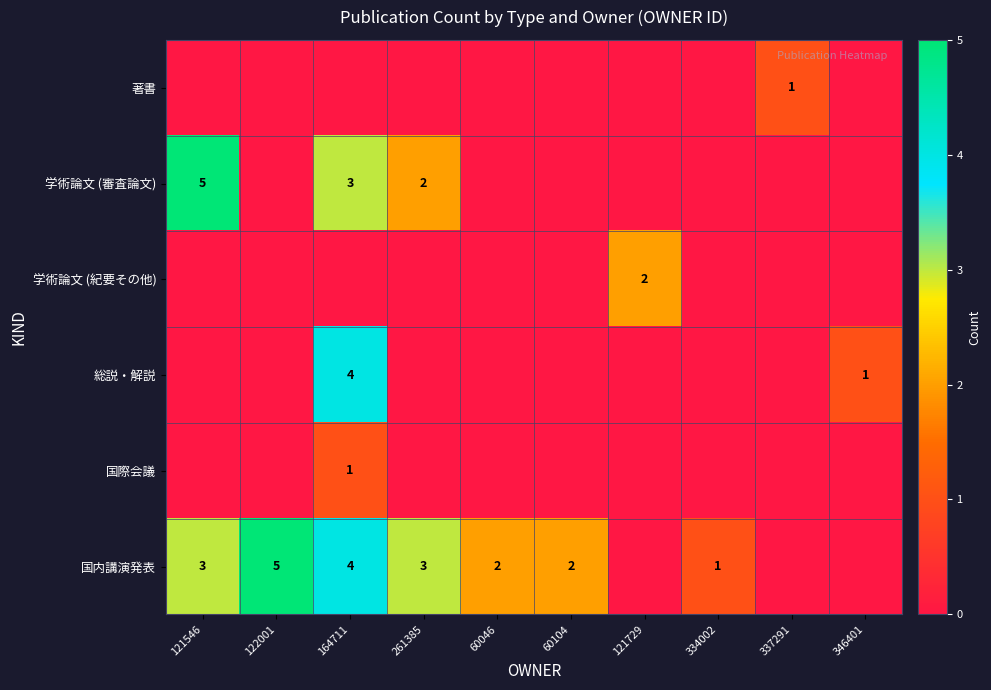

What is the difference between the 学術論文 (審査論文) values at 121546 and 164711?

2